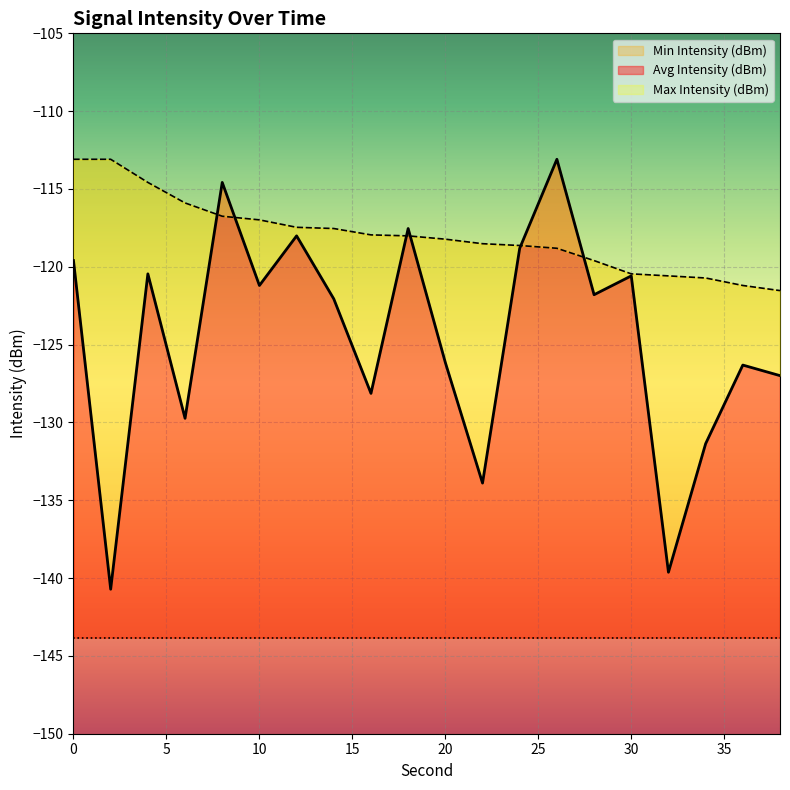

True or false: Avg Intensity (dBm) and Max Intensity (dBm) cross at least once.

True